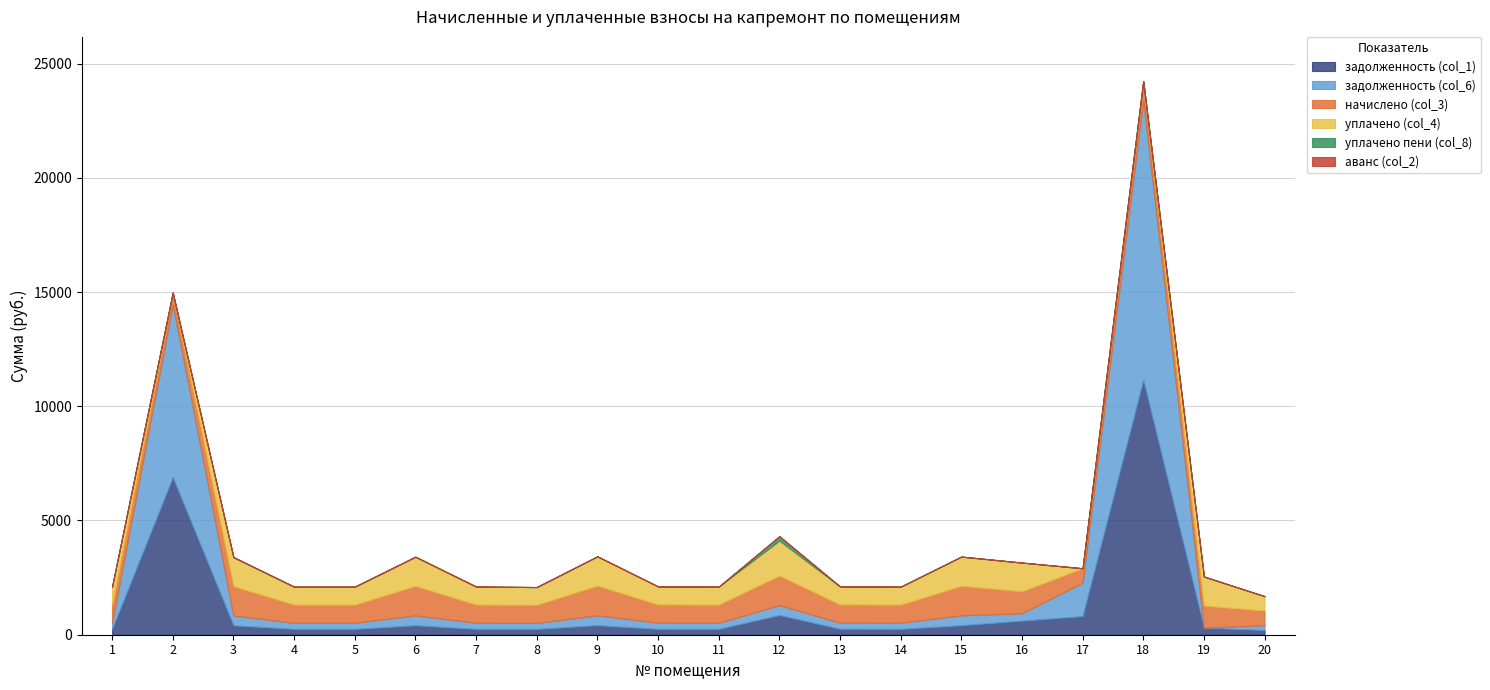

Which series has the largest total across all categories?

задолженность (col_6)